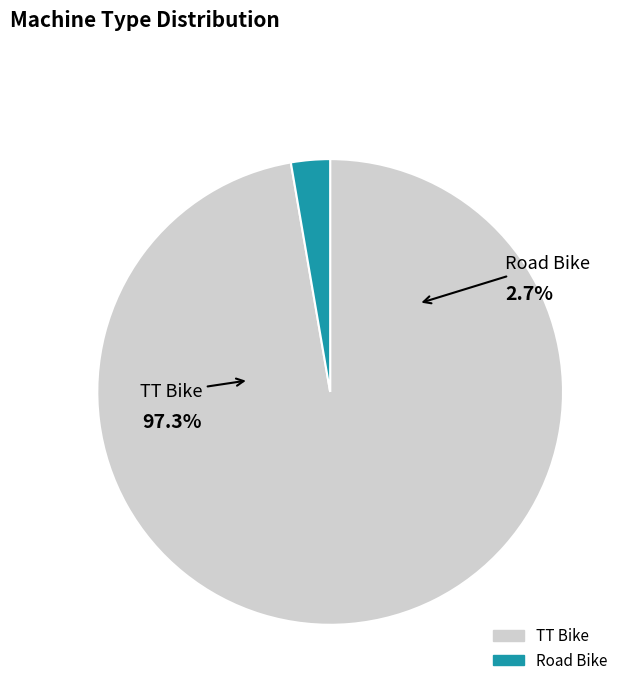

Which slice is the largest?

TT Bike